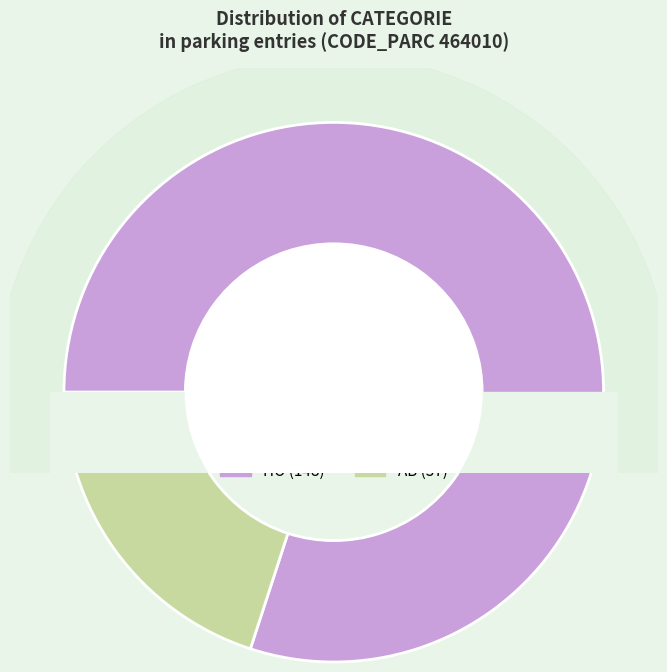

To the nearest percent, what is the difference between the largest and smallest slice percentages?

62%